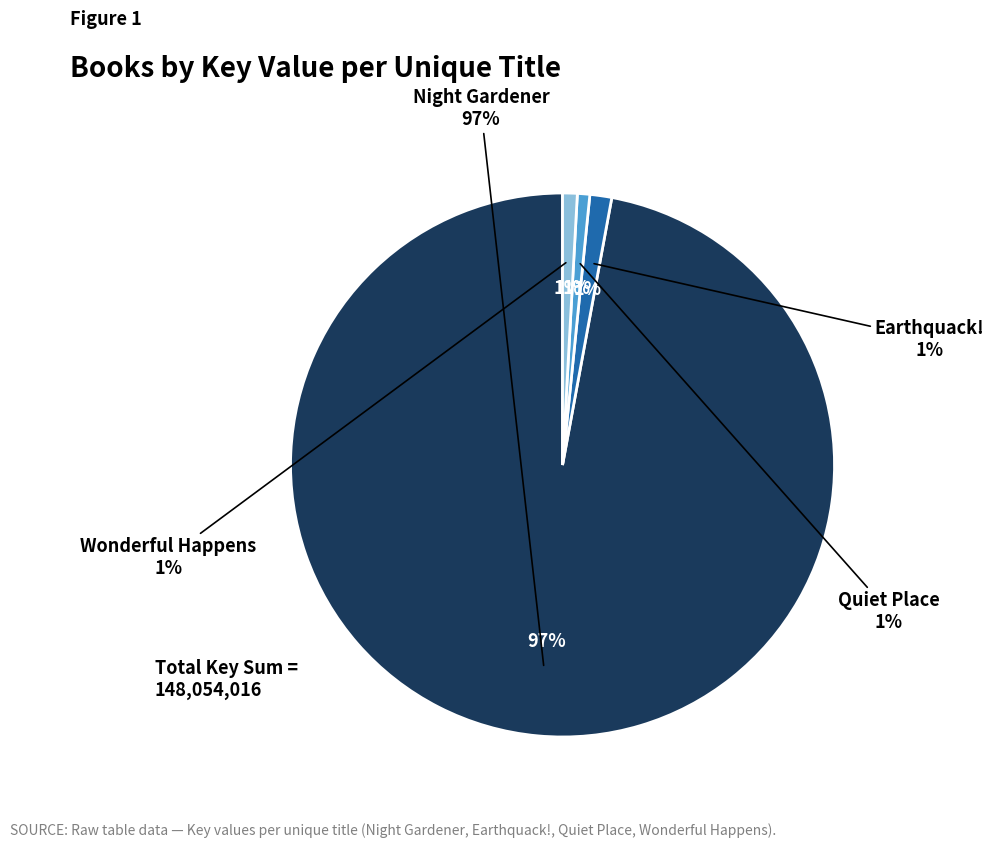

Count the number of slices in the pie.

4